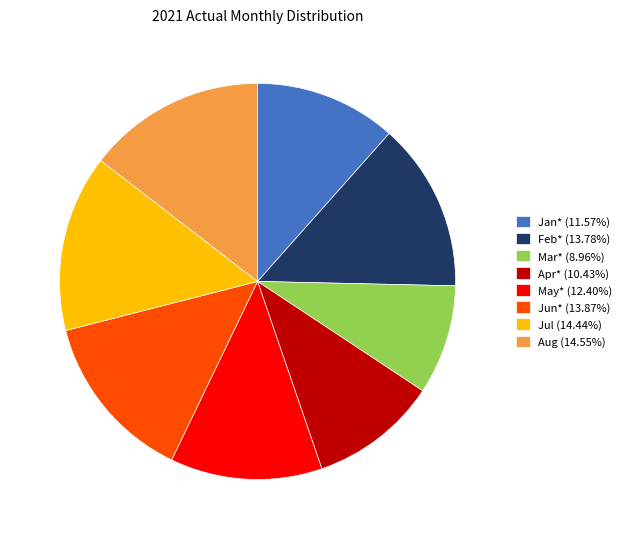

Is the sum of Jan* and Jun* greater than half?

No